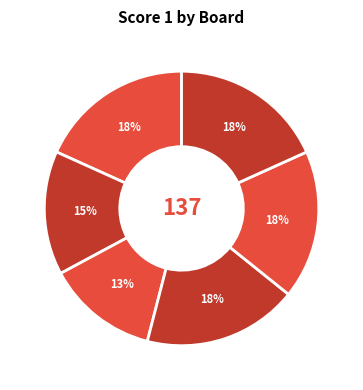

How many segments does this pie chart have?

6